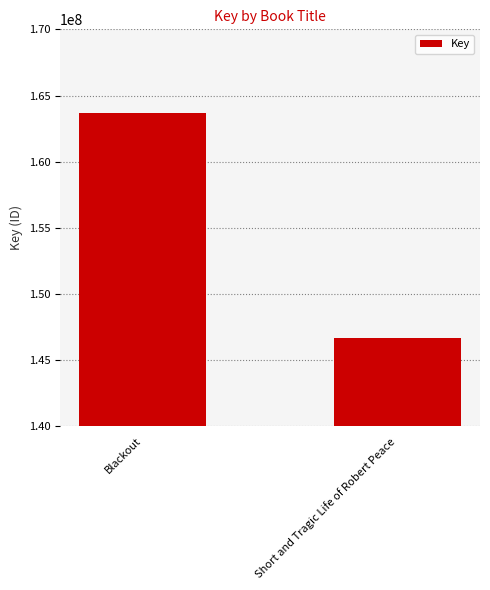

List the labels in order of value, smallest first.

Short and Tragic Life of Robert Peace, Blackout